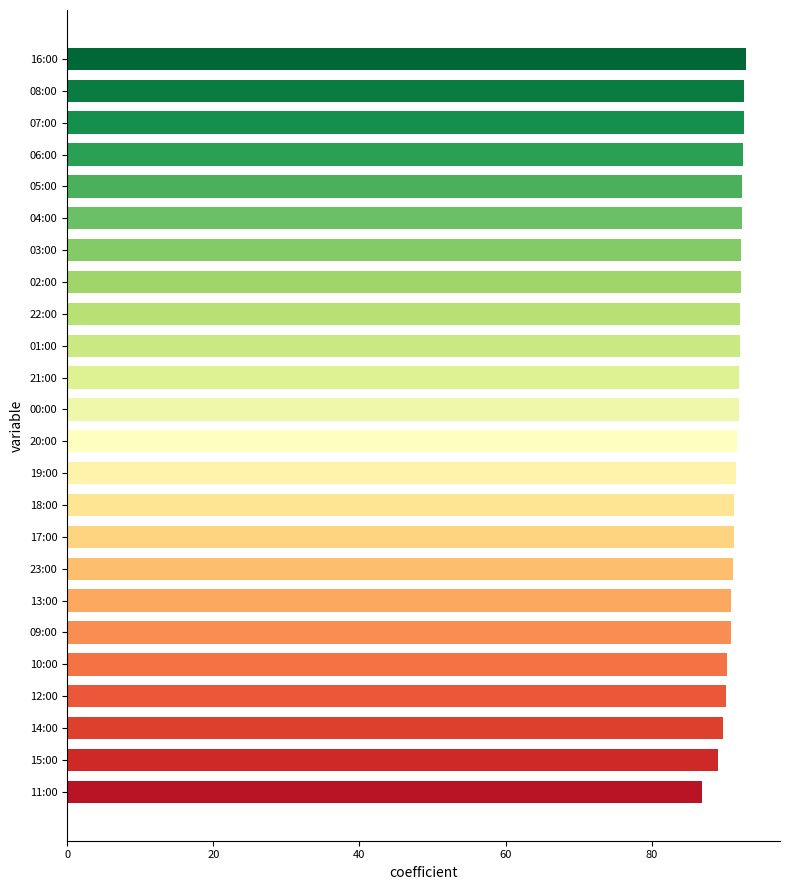

What is the label of the 2nd bar from the bottom?

15:00